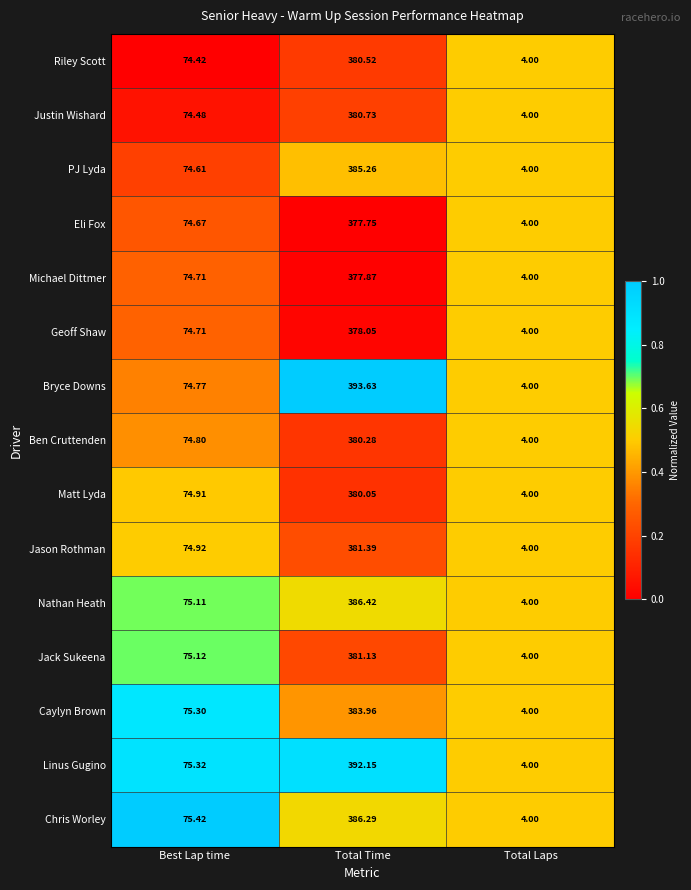

At which category does the chart reach its peak across all series?

Total Time